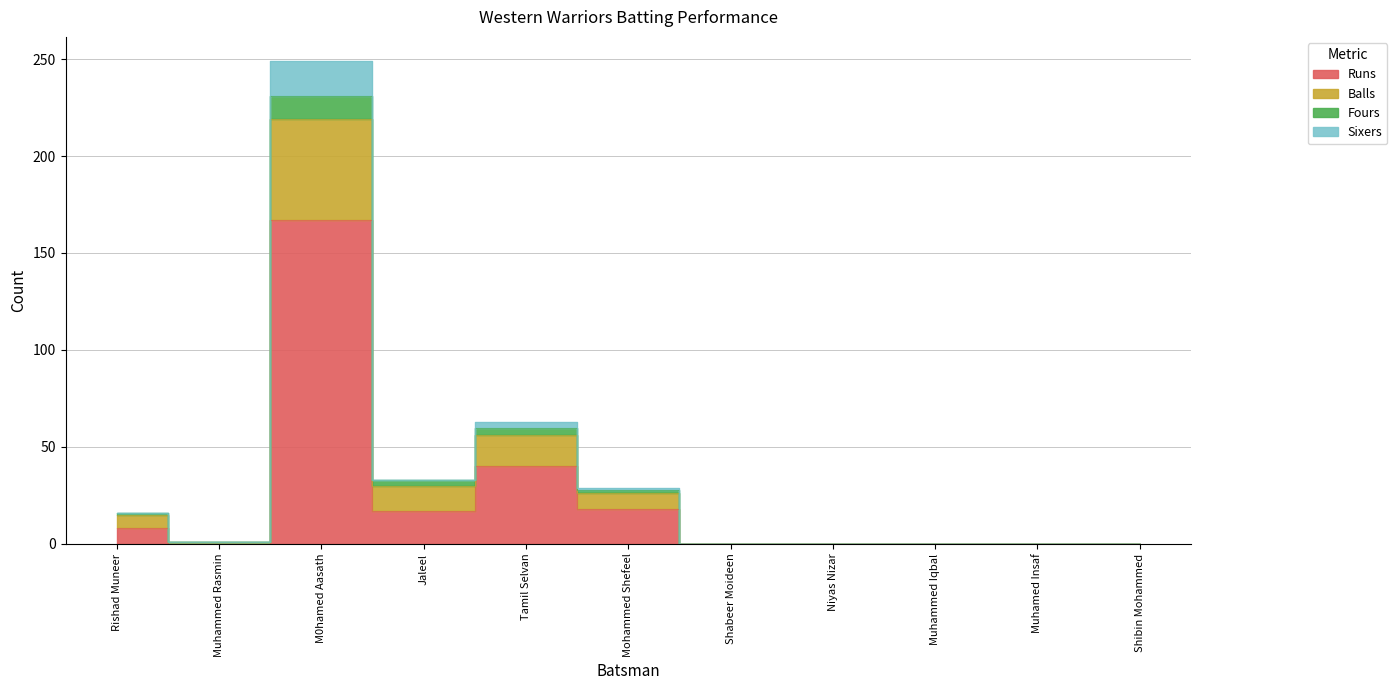

True or false: Balls has a value of 0 at Muhammed Iqbal.

True